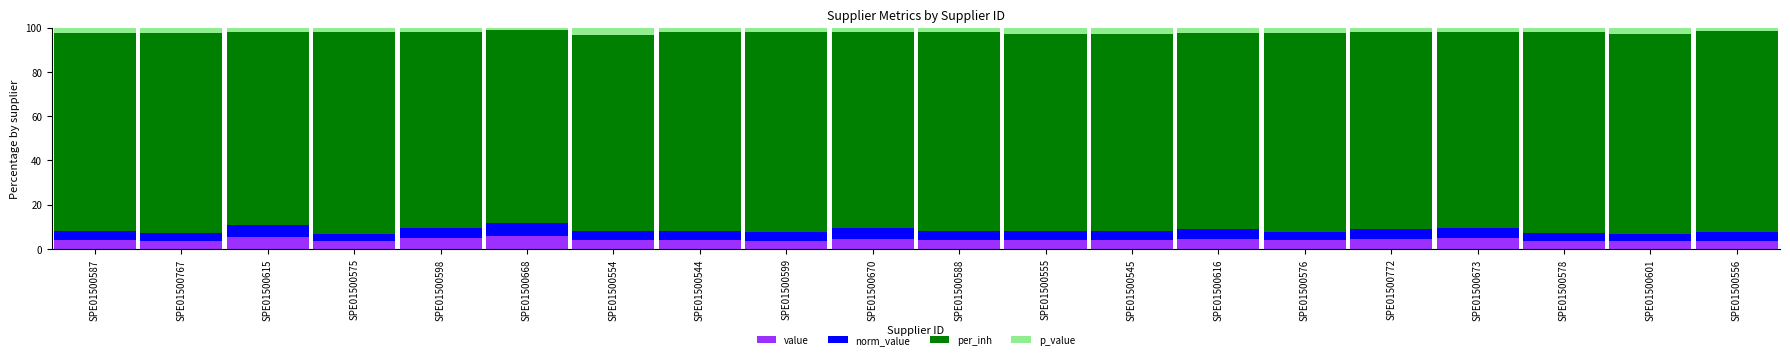

What is the total value across all series at SPE01500554?

100.0